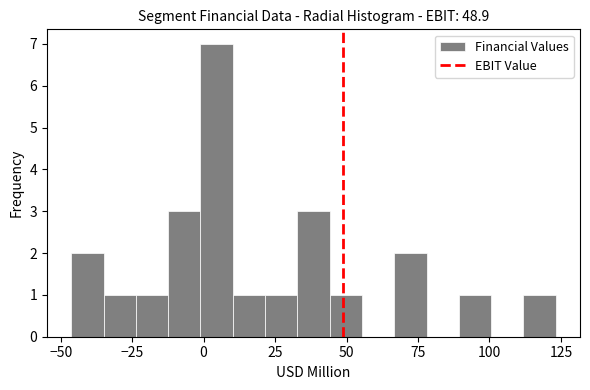

Read against the x-axis, roughly where is the centre of the tallest bar?

5